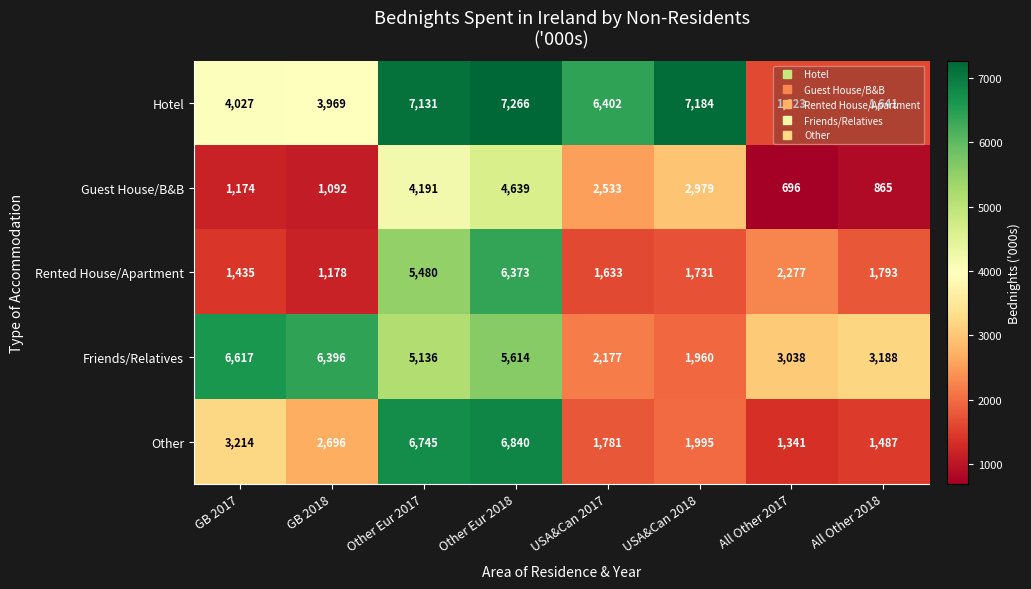

Rank the series at Other Eur 2017 from lowest to highest value.

Guest House/B&B, Friends/Relatives, Rented House/Apartment, Other, Hotel